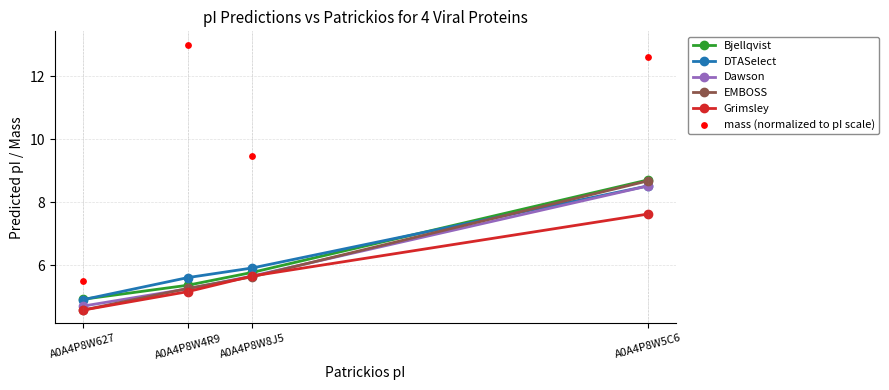

At which category is the sum across all series the highest?

A0A4P8W5C6